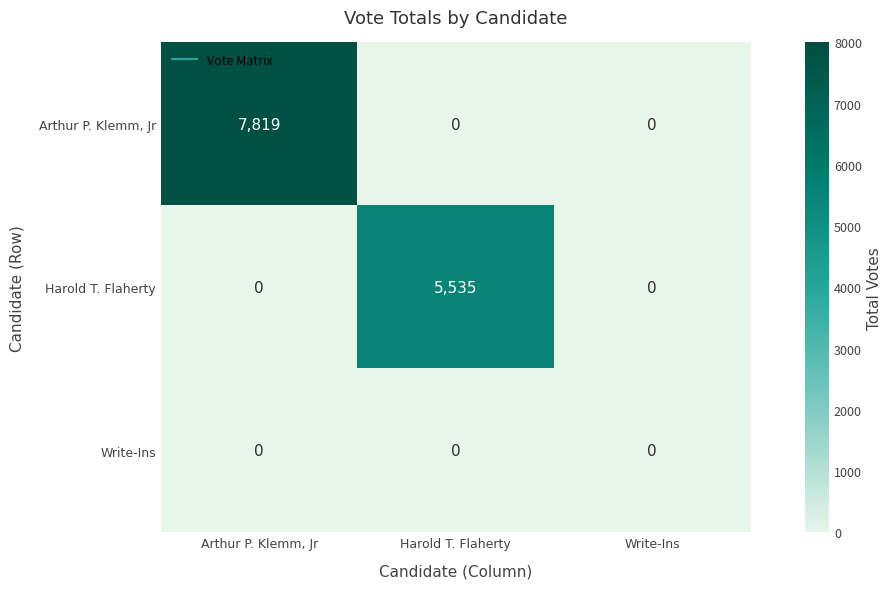

The value of Harold T. Flaherty at Harold T. Flaherty is 3487. True or false?

False